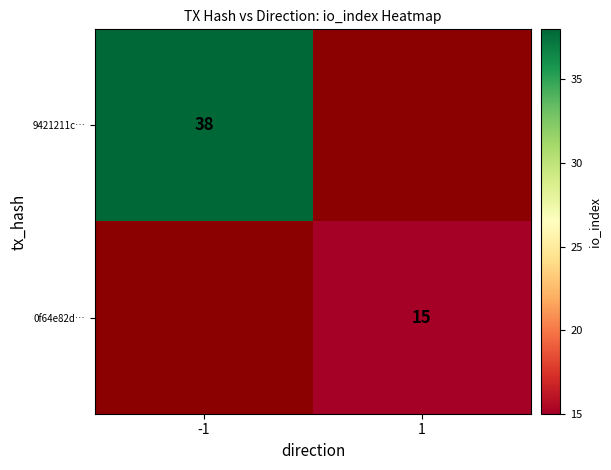

Is the value of 0f64e82d… at 1 greater than the value of 9421211c… at -1?

No